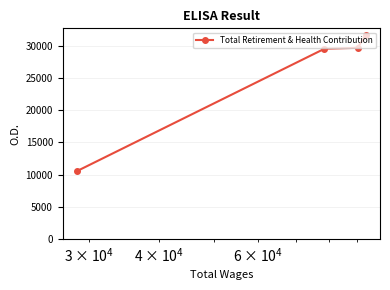

True or false: the data has more than 1 interior local peaks.

False